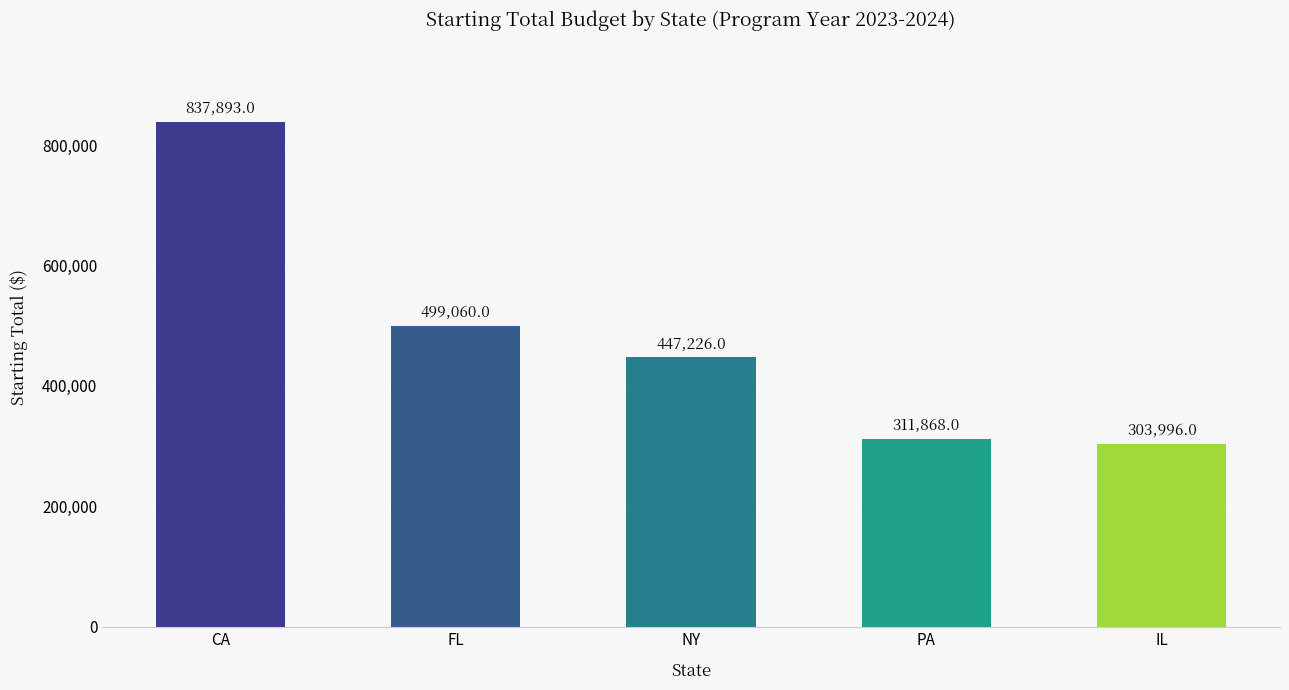

What is the smallest value displayed?

303996